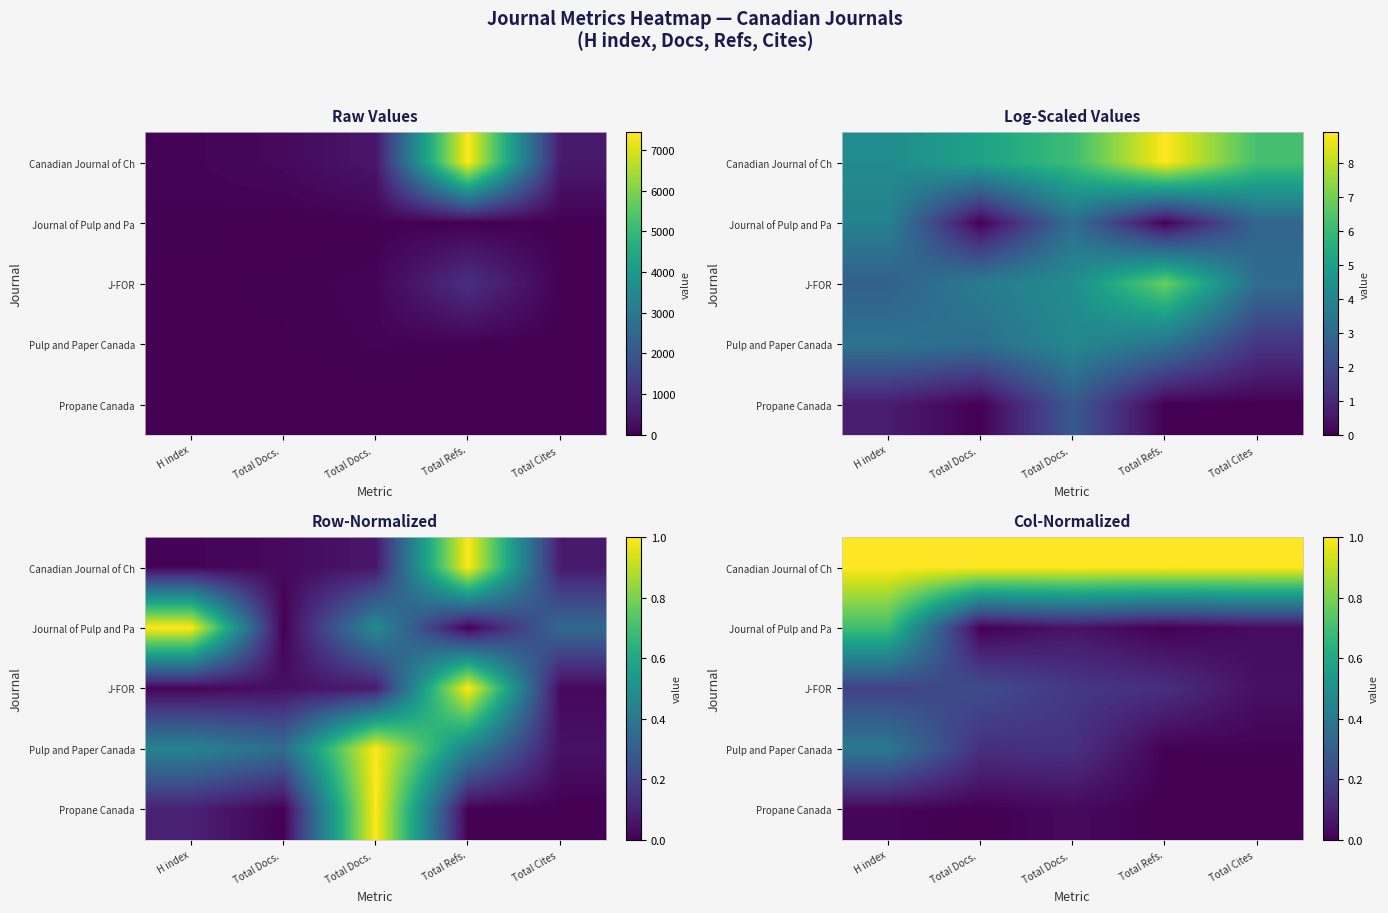

What is the spread (max minus min) of values at Total Docs. ?

1.0